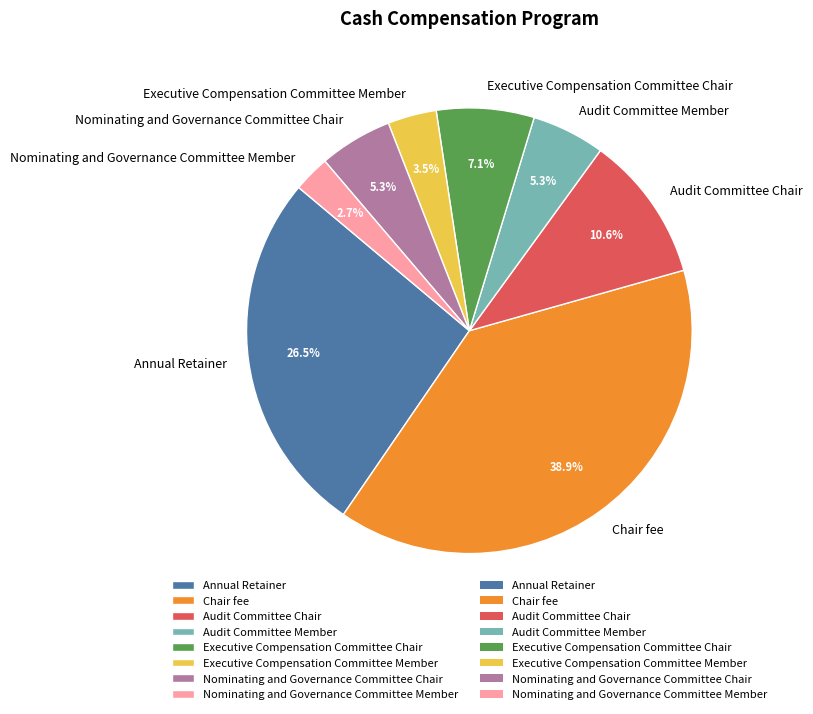

Is it true that Executive Compensation Committee Chair is 7% of the pie?

True